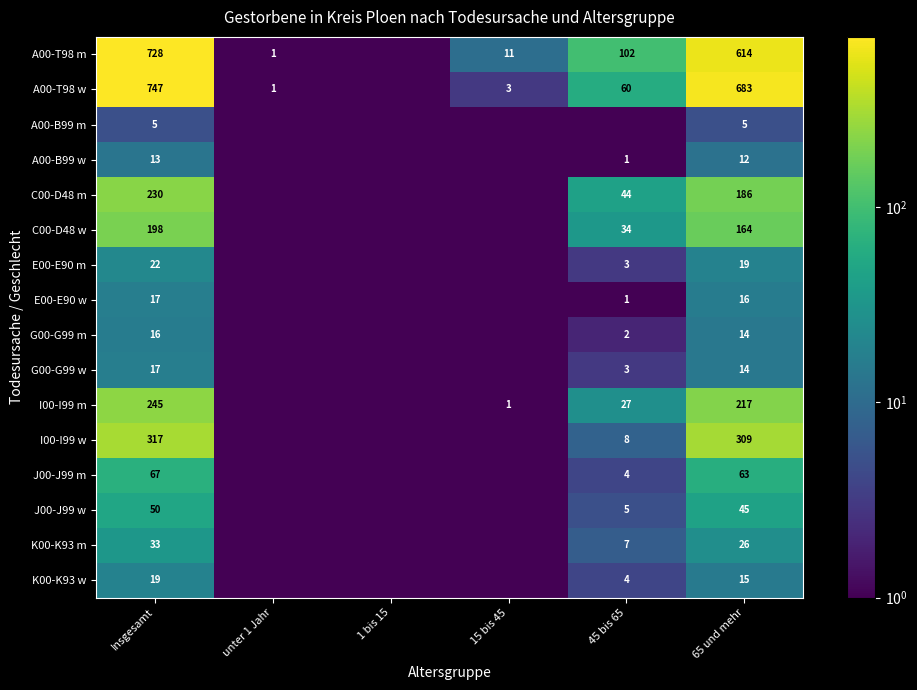

The value of E00-E90 w at 45 bis 65 is 1.0. True or false?

True